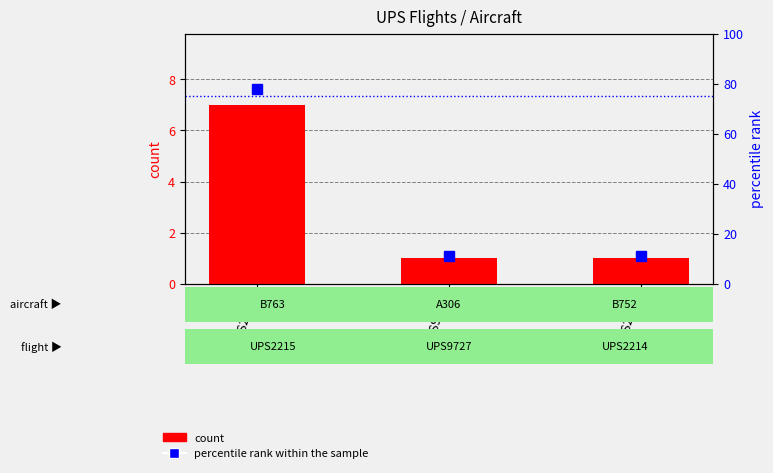

What is the label of the 1st bar from the left?

UPS2215